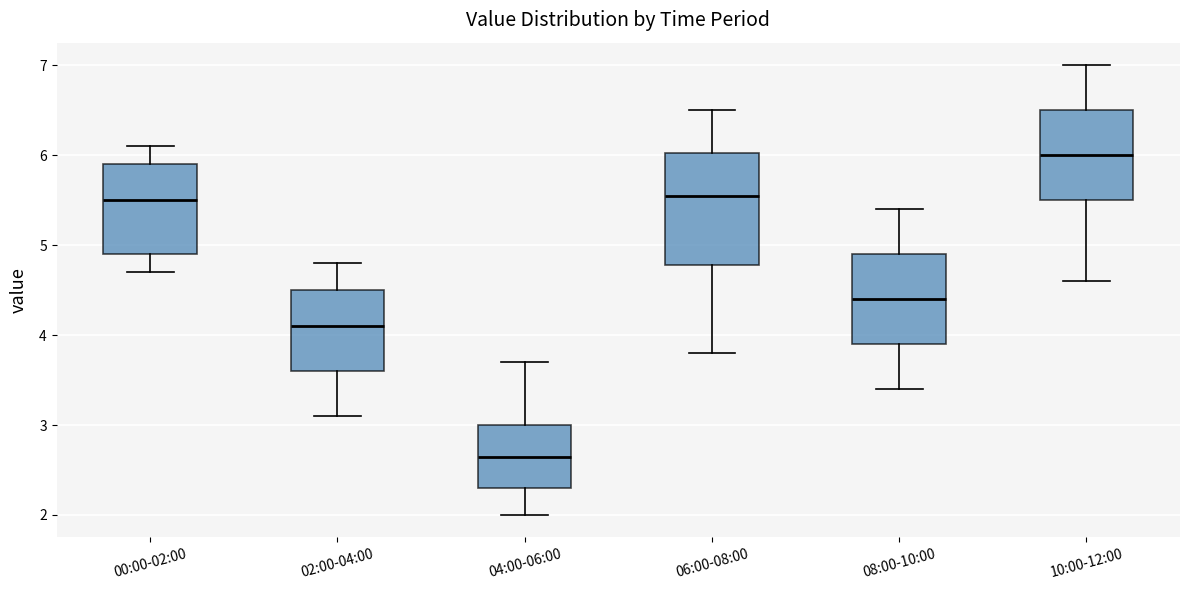

Where does the median line of the box for 00:00-02:00 sit on the y-axis? The values are not printed on the chart, so give them approximately, as read against the axis.

5.5